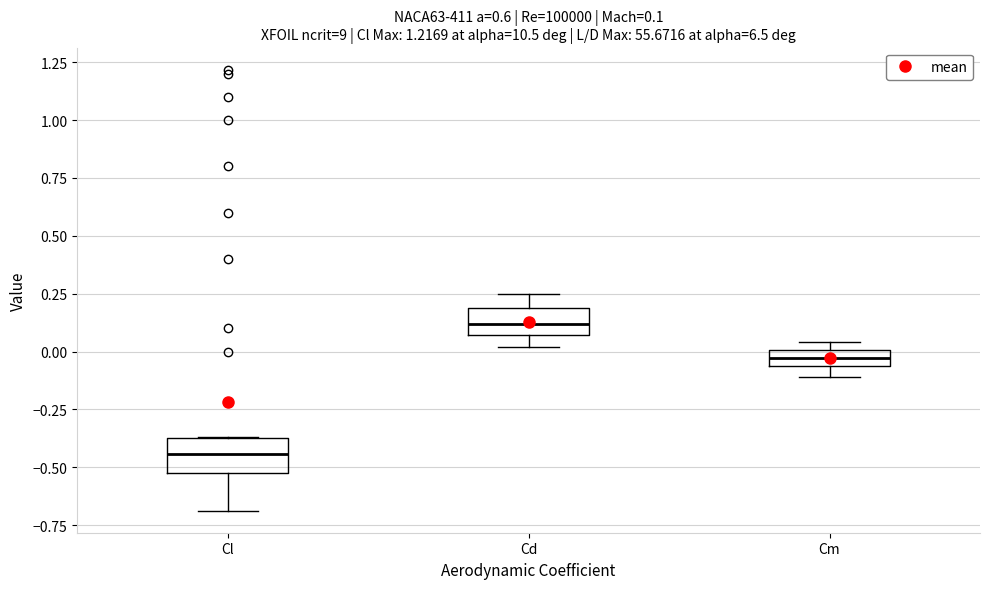

Which box has the lowest median line?

Cl